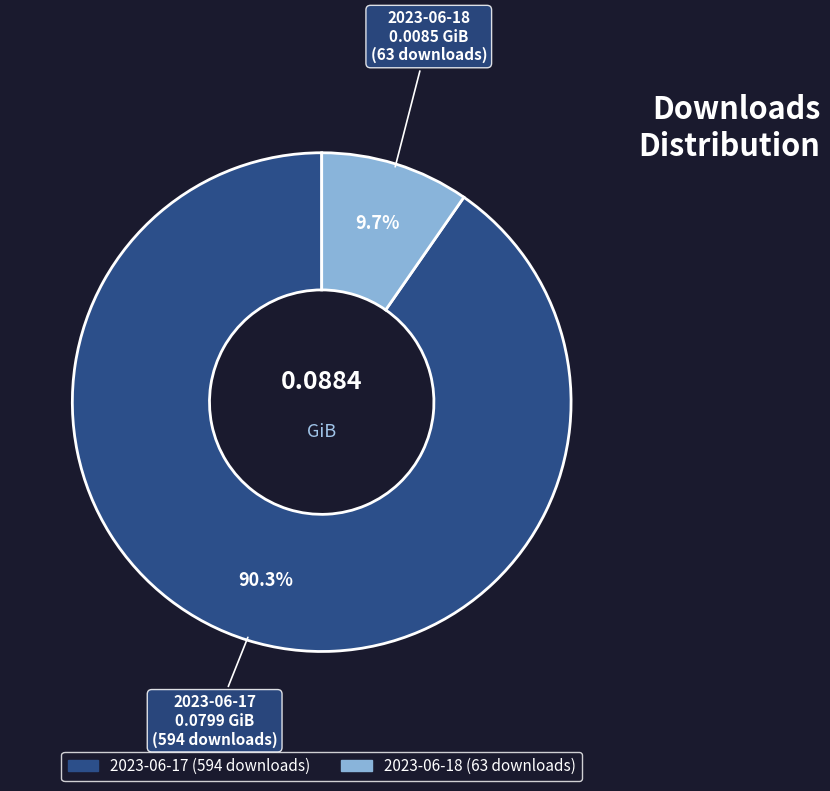

What is the majority slice?

2023-06-17